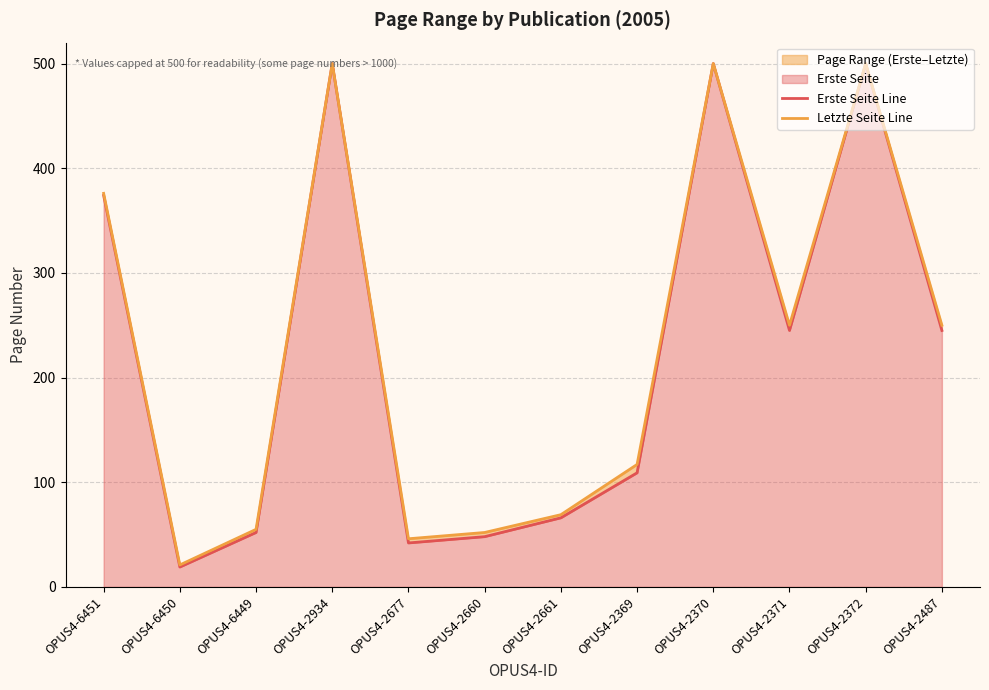

How many data points in Letzte Seite Line are less than 250?

6